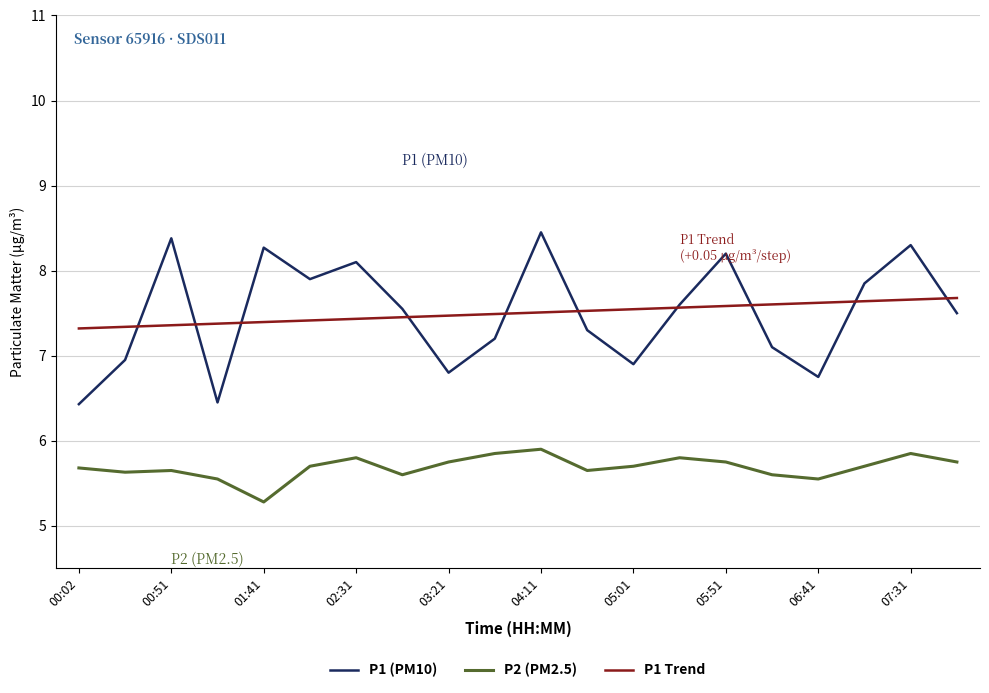

What are all the series names shown in the legend?

P1 (PM10), P2 (PM2.5), P1 Trend